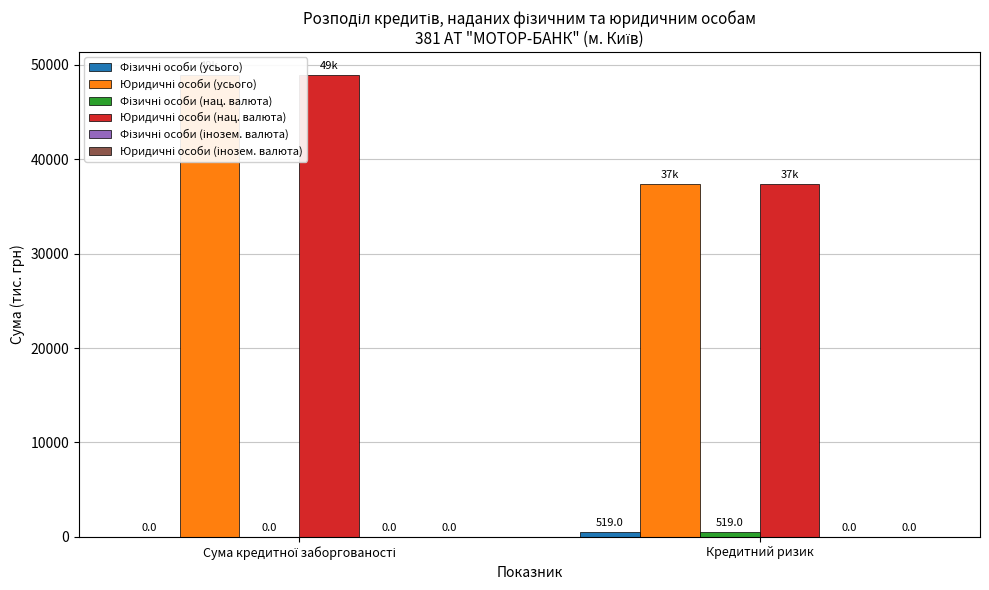

What is the approximate value of Юридичні особи (нац. валюта) at Сума кредитної заборгованості?

48956.4